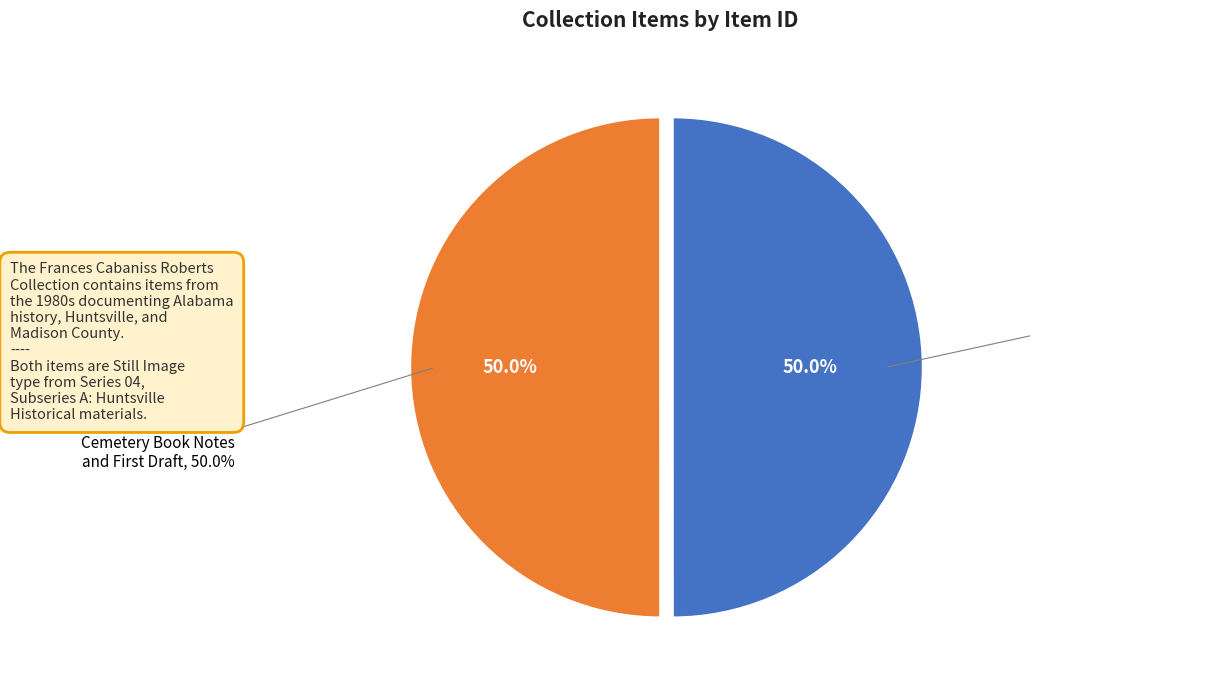

True or false: Item 8136: Article About Cemeteries in Huntsville (1987) accounts for 50% of the total.

True